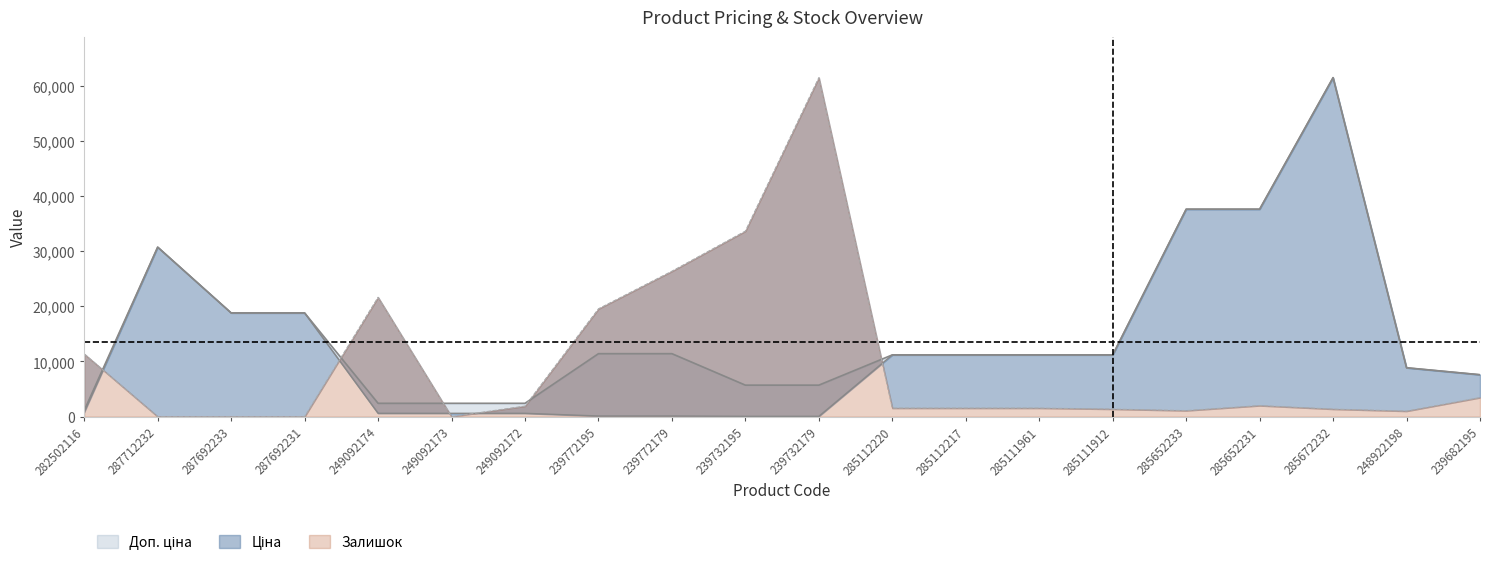

Rank the categories by Ціна value from highest to lowest.

285672232, 285652233, 285652231, 287712232, 287692233, 287692231, 285112220, 285112217, 285111961, 285111912, 248922198, 239682195, 282502116, 249092174, 249092173, 249092172, 239772195, 239772179, 239732195, 239732179